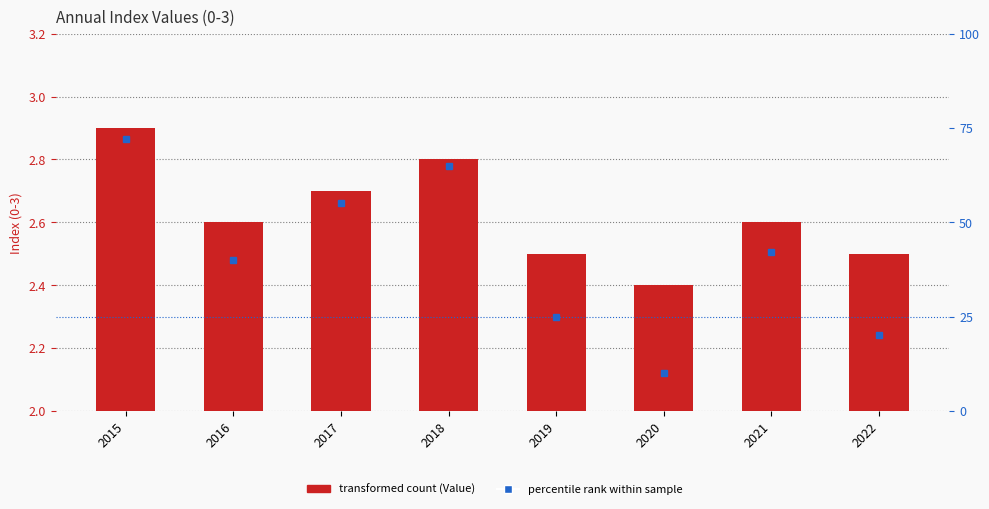

List the series in order of their overall mean, highest first.

percentile rank within sample, Value